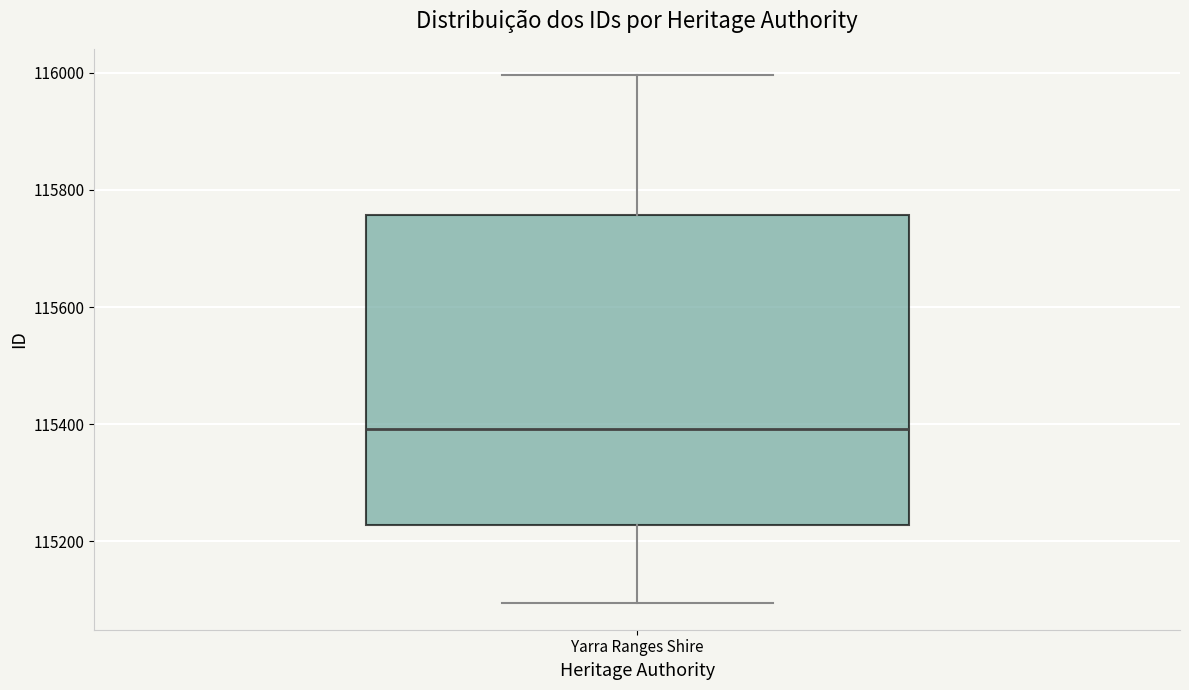

Transcribe this box plot: give where the median line is, the range the box spans, and where the two whiskers end, as read against the y-axis. The values are not printed on the chart, so give them approximately, as read against the axis.

median 115400, box 115220 to 115760, whiskers 115100 to 116000